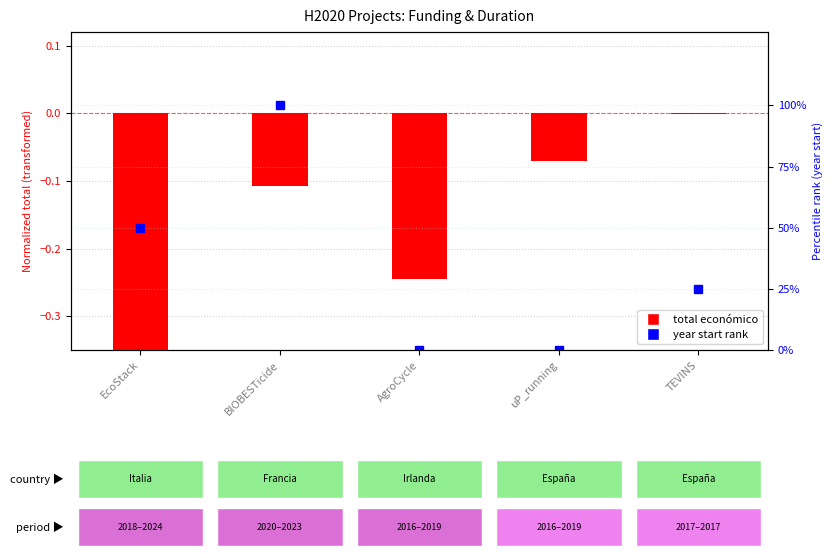

Which series changed the most between EcoStack and BIOBESTicide?

year start (percentile rank)